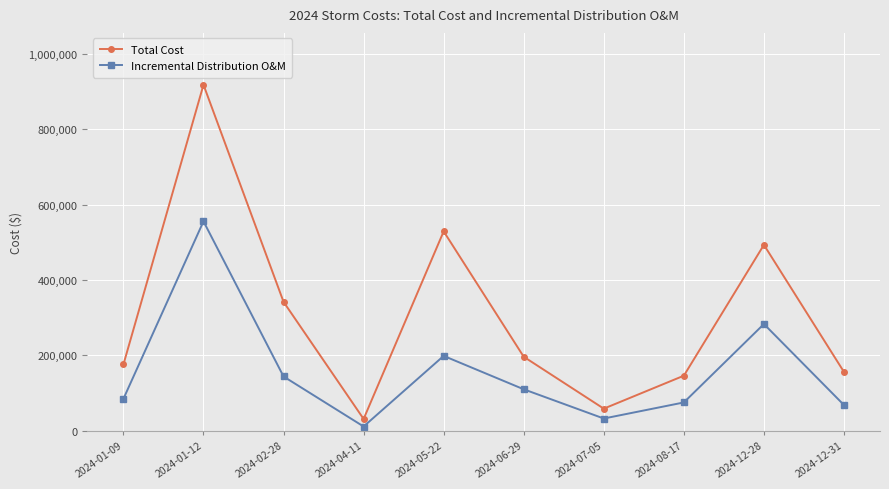

How many interior local peaks does the Incremental Distribution O&M series have?

3